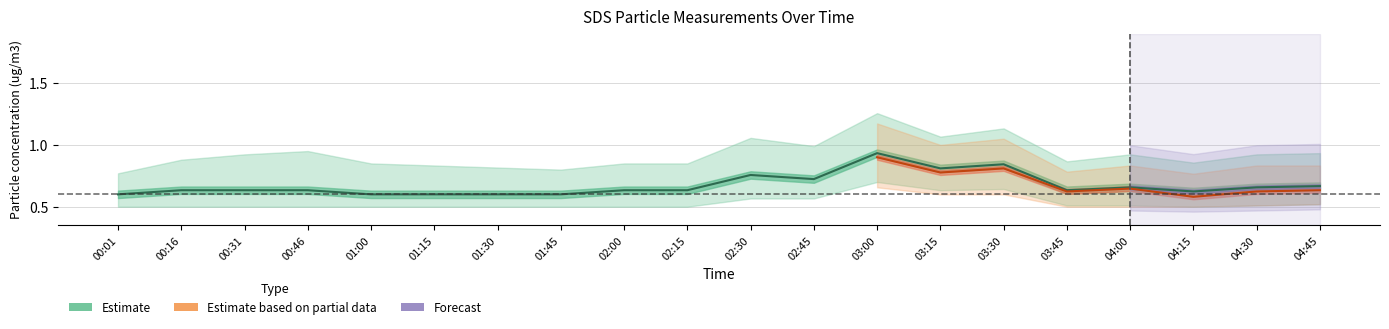

True or false: SDS_P2_lower and SDS_P2 intersect in this chart.

False